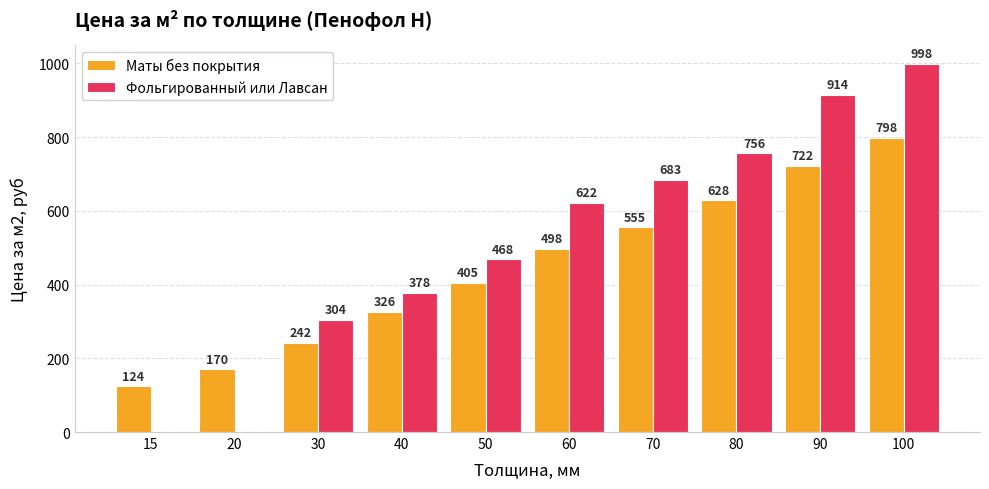

What is the average value of the Фольгированный или Лавсан series?

512.3